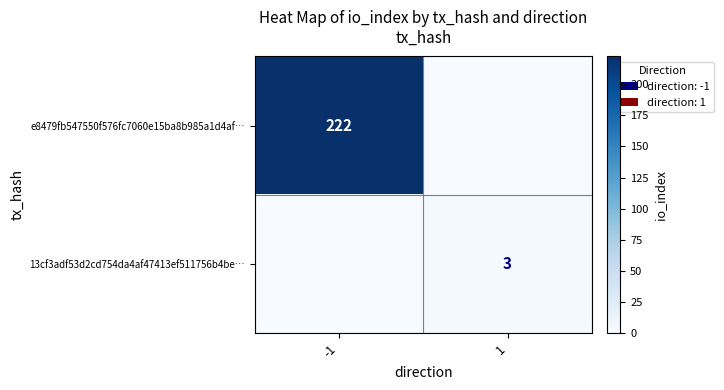

Which has a higher value, 1 or -1?

-1